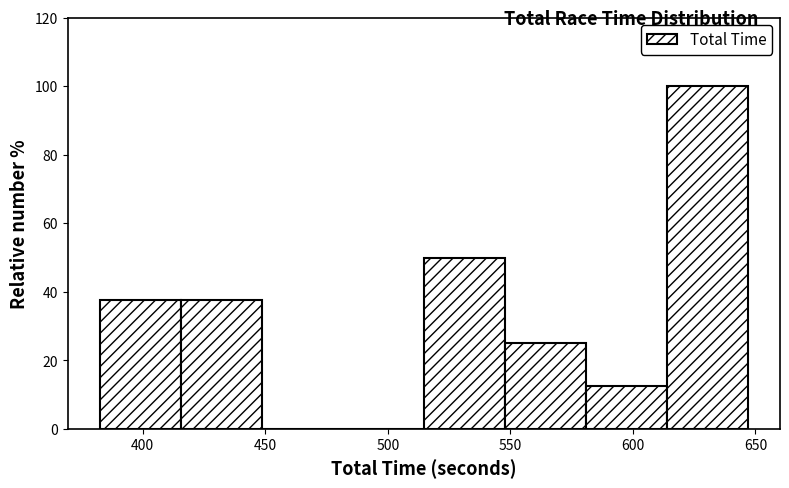

Reading left to right, transcribe this chart: for each bar, give the range it covers on the x-axis and its height. Neither the bar edges nor the heights are printed on the chart, so give them approximately, as read against the axes.

385 to 415: 38
415 to 450: 38
450 to 480: 0
480 to 515: 0
515 to 550: 50
550 to 580: 26
580 to 615: 12
615 to 645: 100